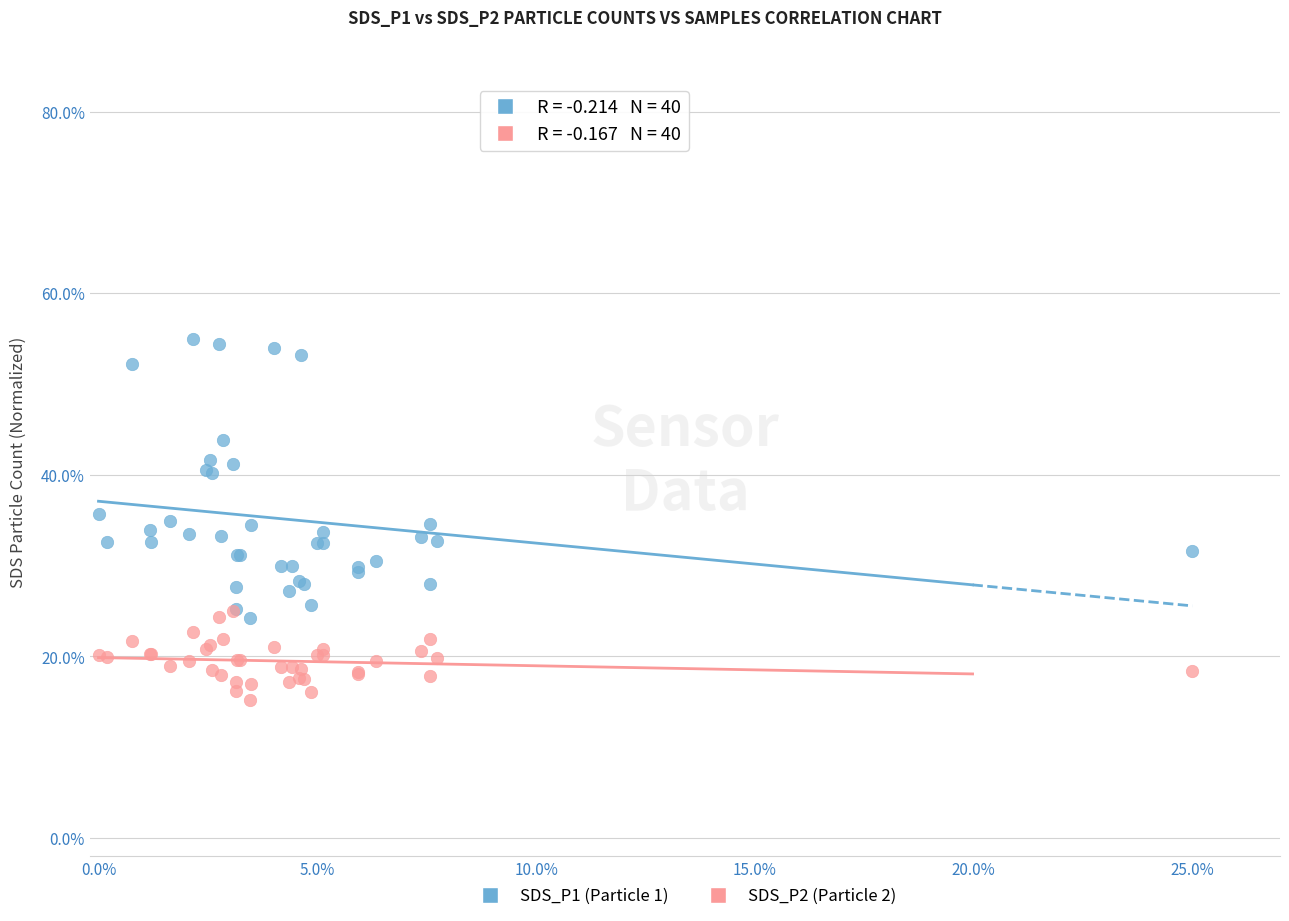

What are all the series names shown in the legend?

SDS_P1 (Particle 1), SDS_P2 (Particle 2)